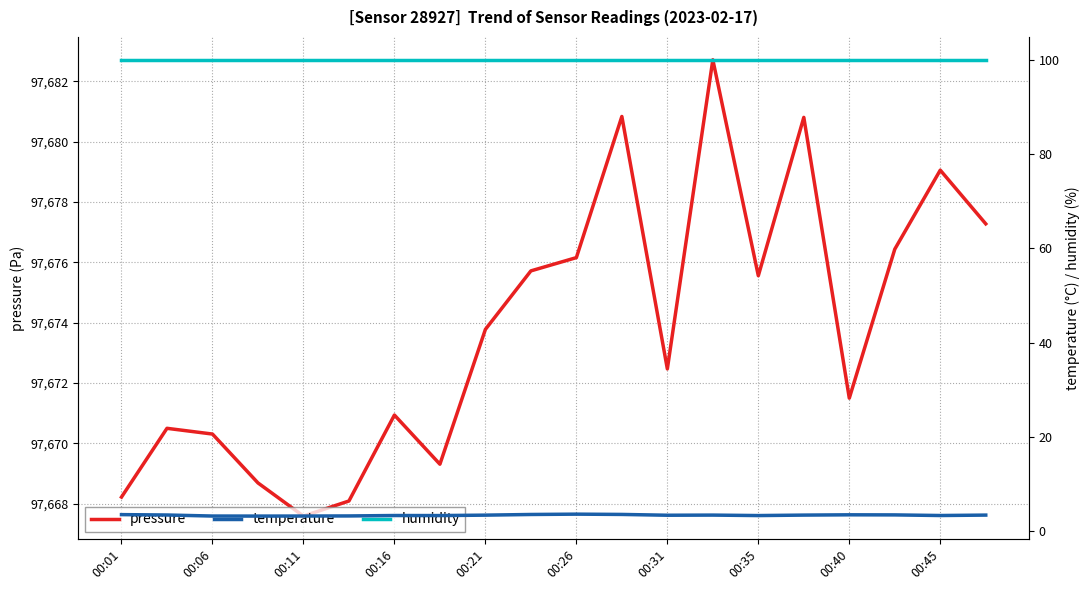

True or false: humidity and temperature intersect in this chart.

False